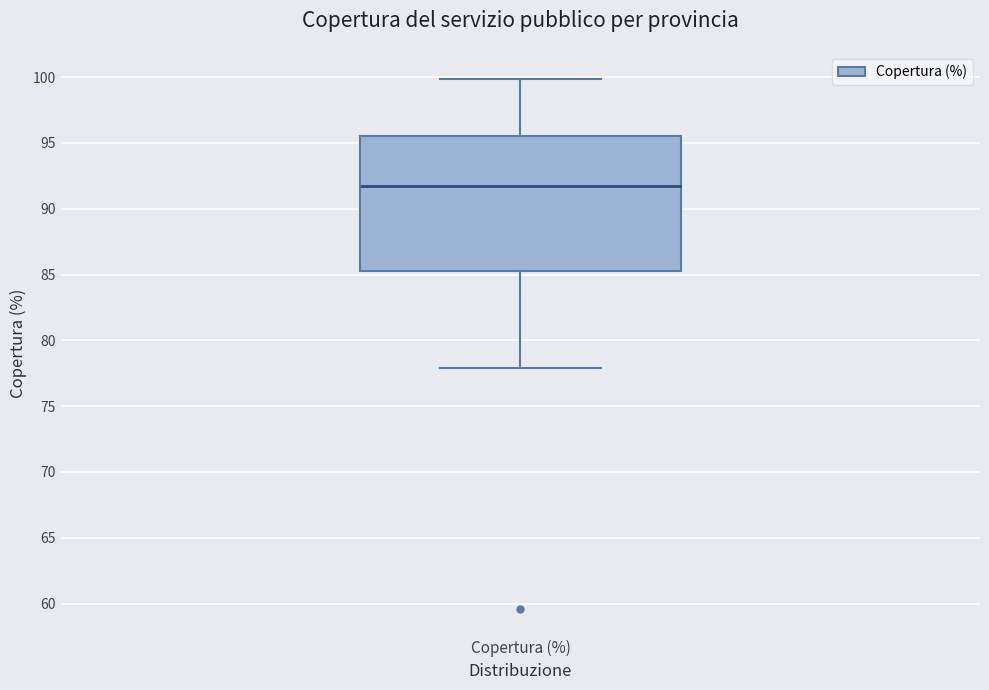

Read this box plot against the y-axis: the position of the median line, the range covered by the box, and the ends of both whiskers. The values are not printed on the chart, so give them approximately, as read against the axis.

median 91.5, box 85.5 to 95.5, whiskers 78.0 to 100.0